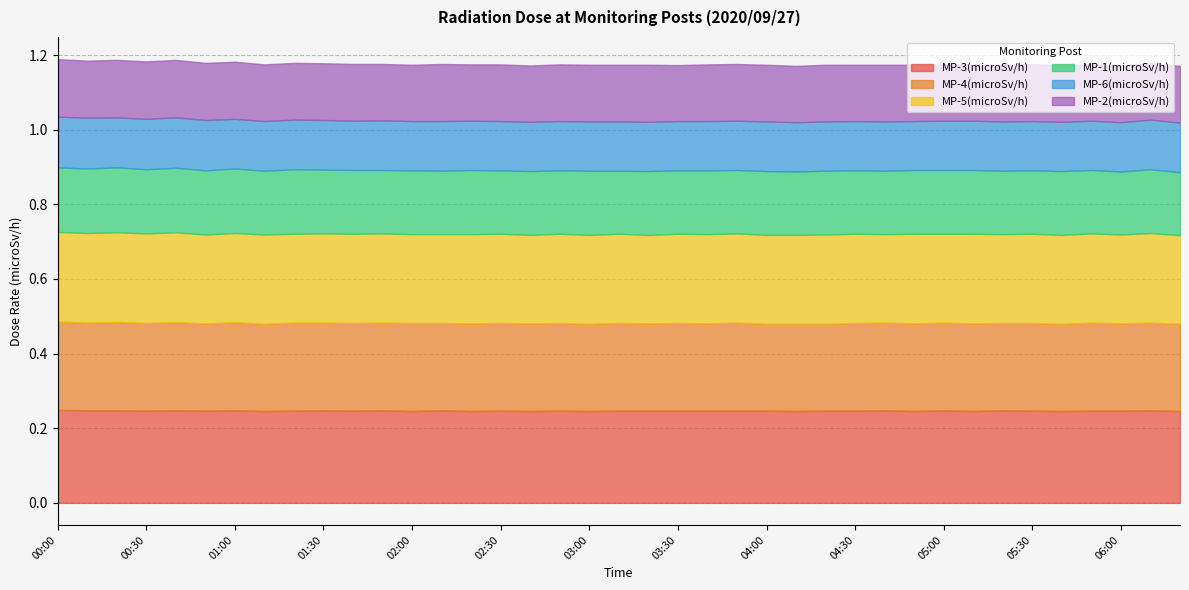

What position from the left is 04:40?

29